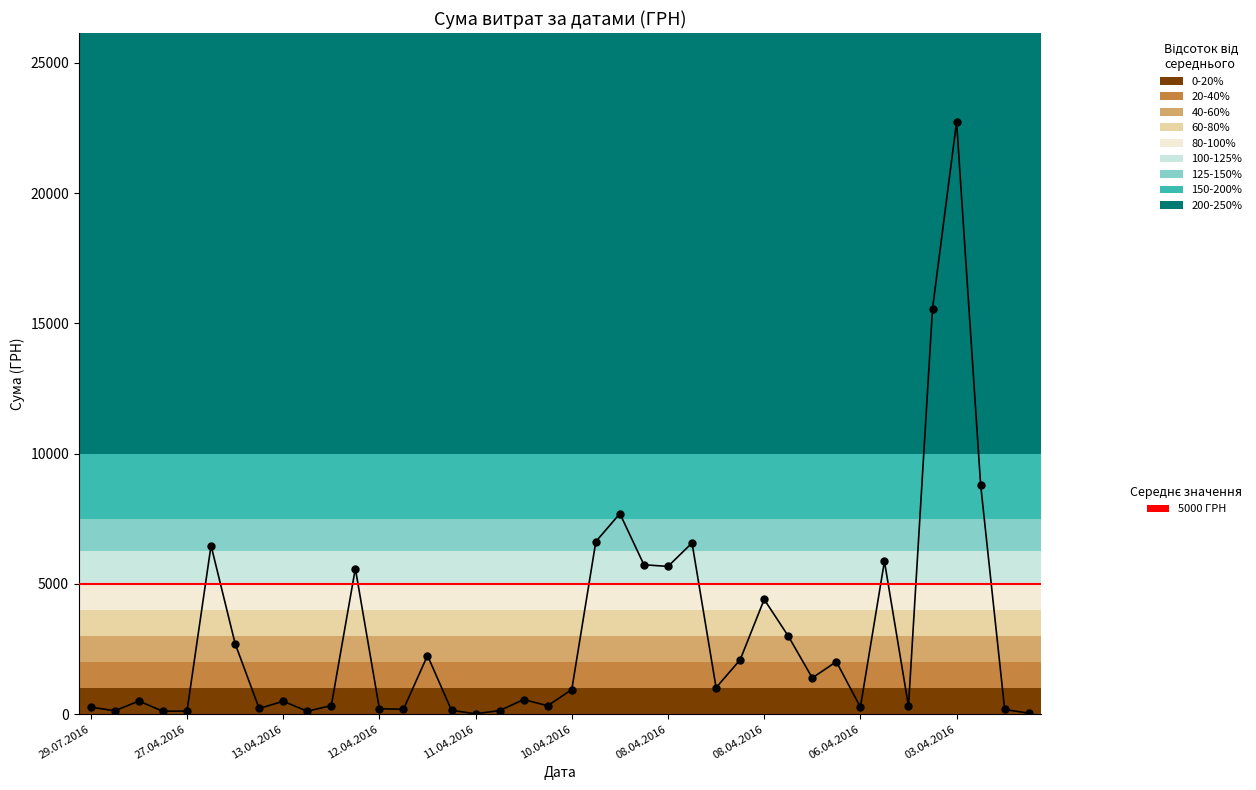

True or false: the data has more than 1 interior local peaks.

True